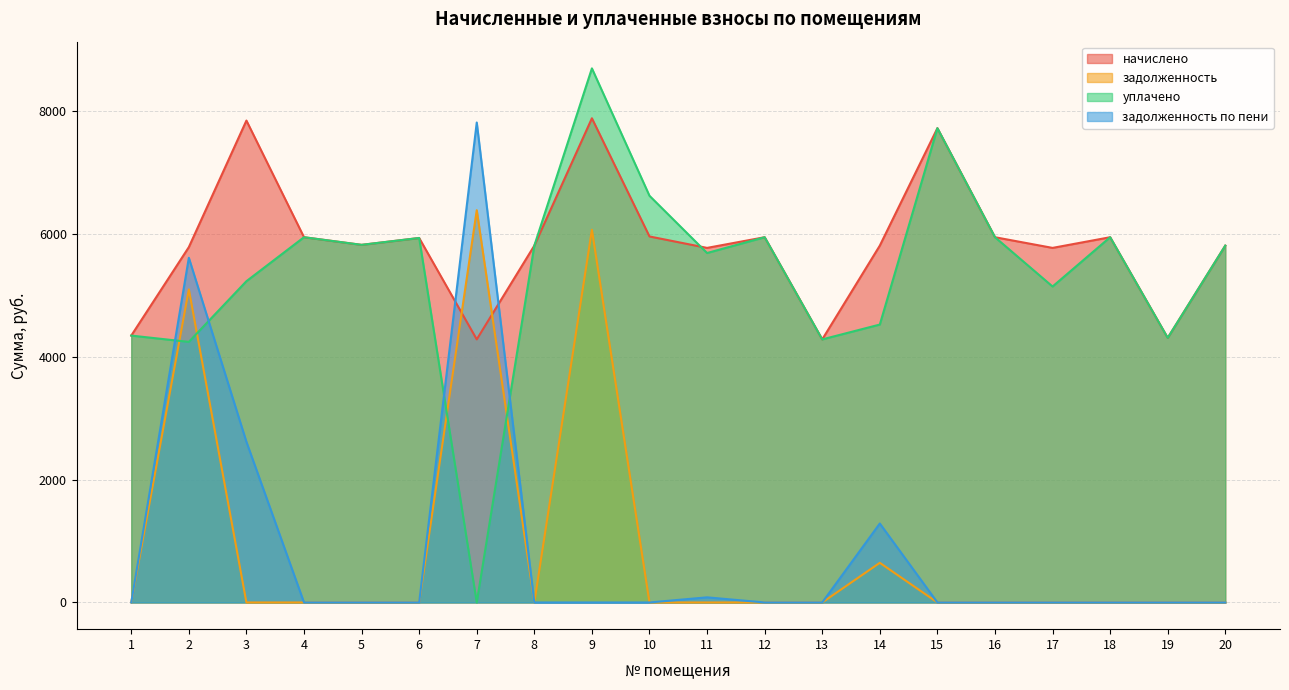

What is the maximum value shown in the chart?

8699.5